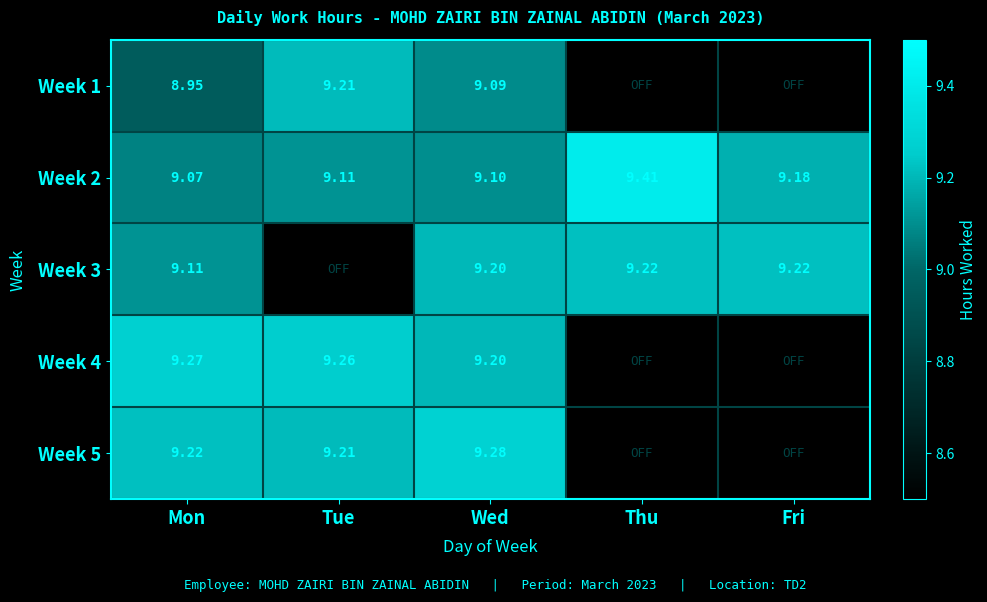

How many data points does each series have?

5